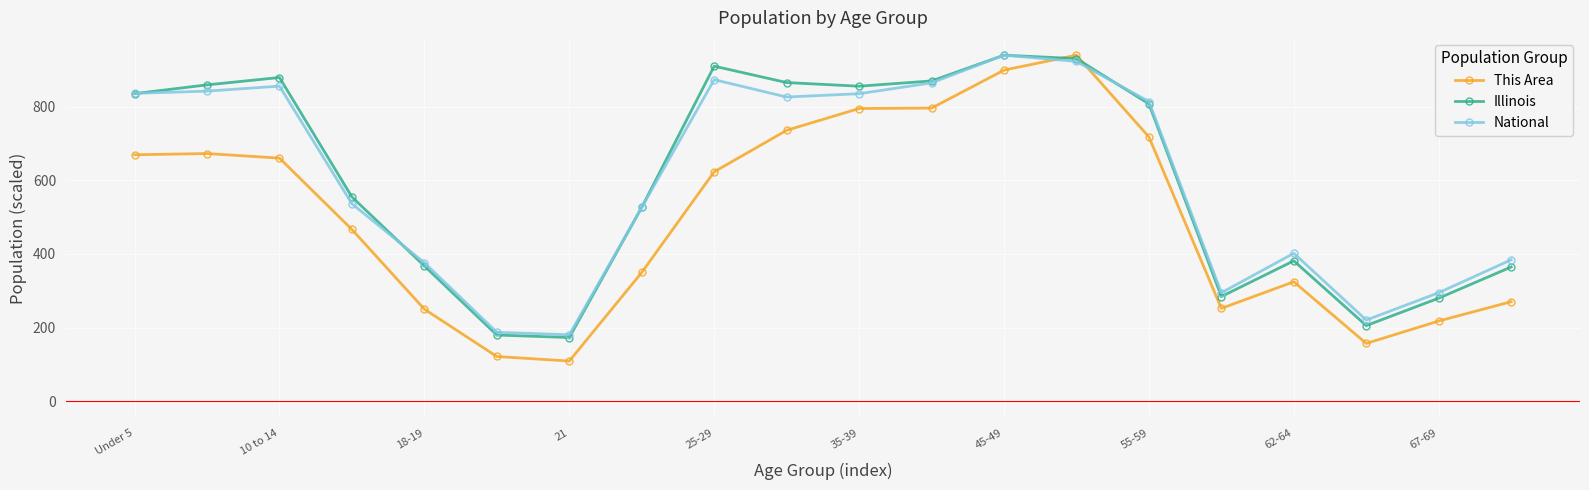

How many data points in This Area are less than 623?

10